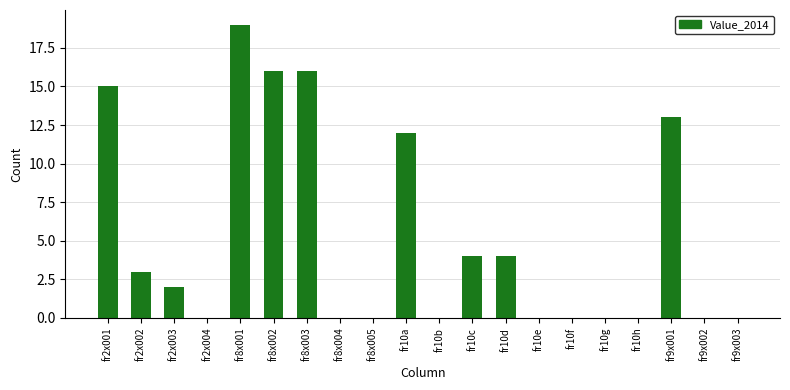

Reading left to right, what are all the values shown in this chart?

fr2x001=15	fr2x002=3	fr2x003=2	fr2x004=0	fr8x001=19	fr8x002=16	fr8x003=16	fr8x004=0	fr8x005=0	fr10a=12	fr10b=0	fr10c=4	fr10d=4	fr10e=0	fr10f=0	fr10g=0	fr10h=0	fr9x001=13	fr9x002=0	fr9x003=0